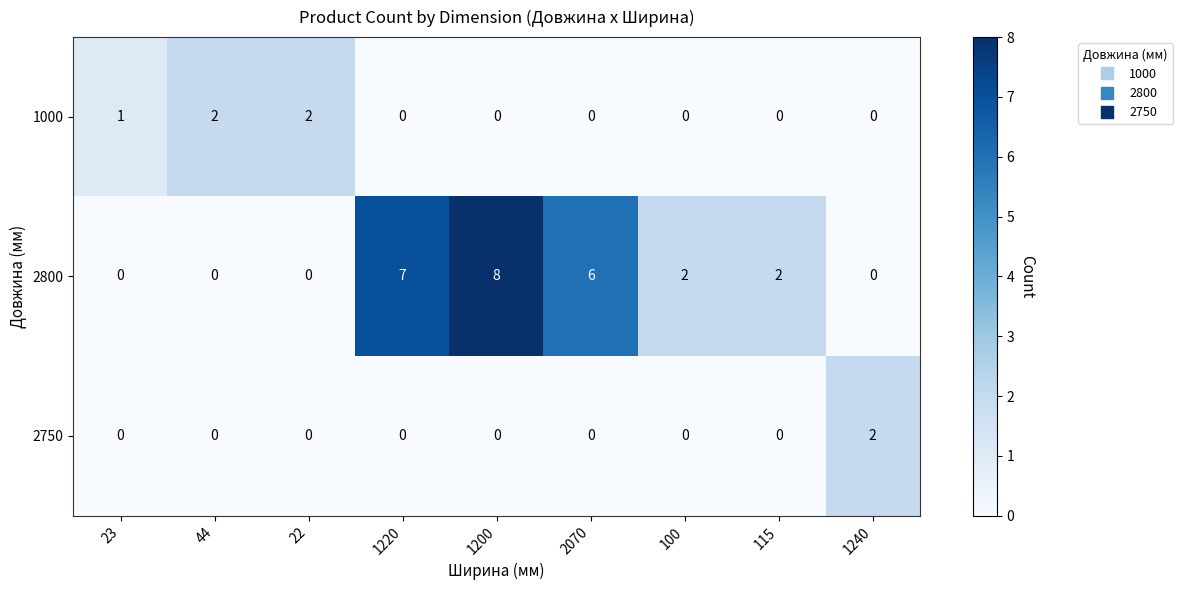

Which label corresponds to the largest value in the chart?

1200